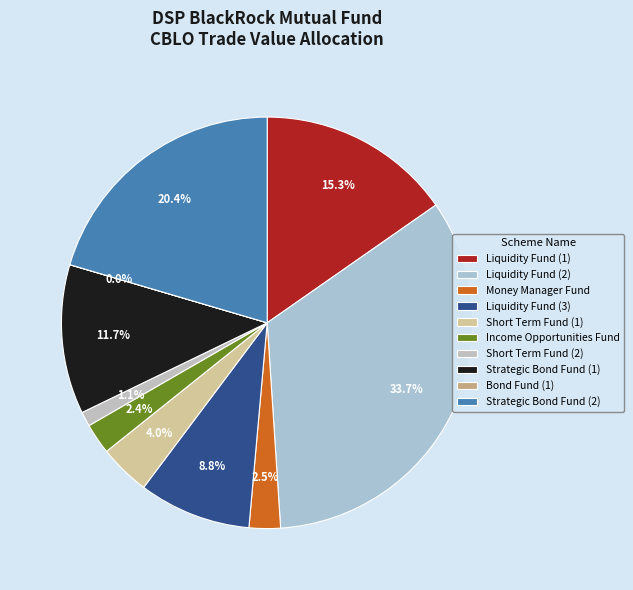

How many slices are in this pie chart?

10